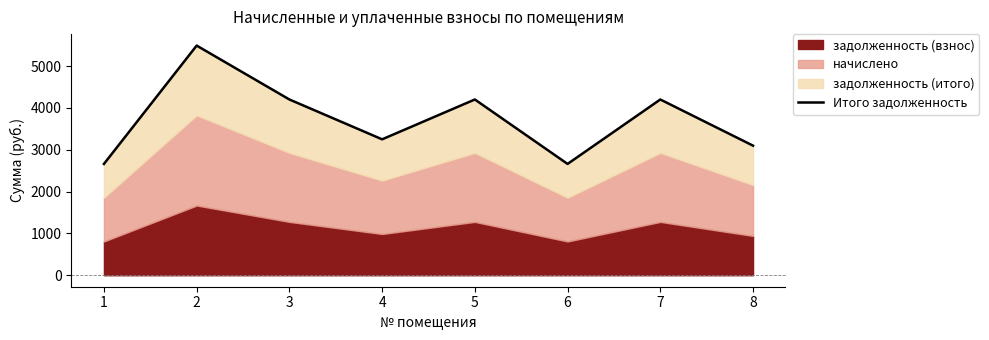

Read the value at 7.

4200.8